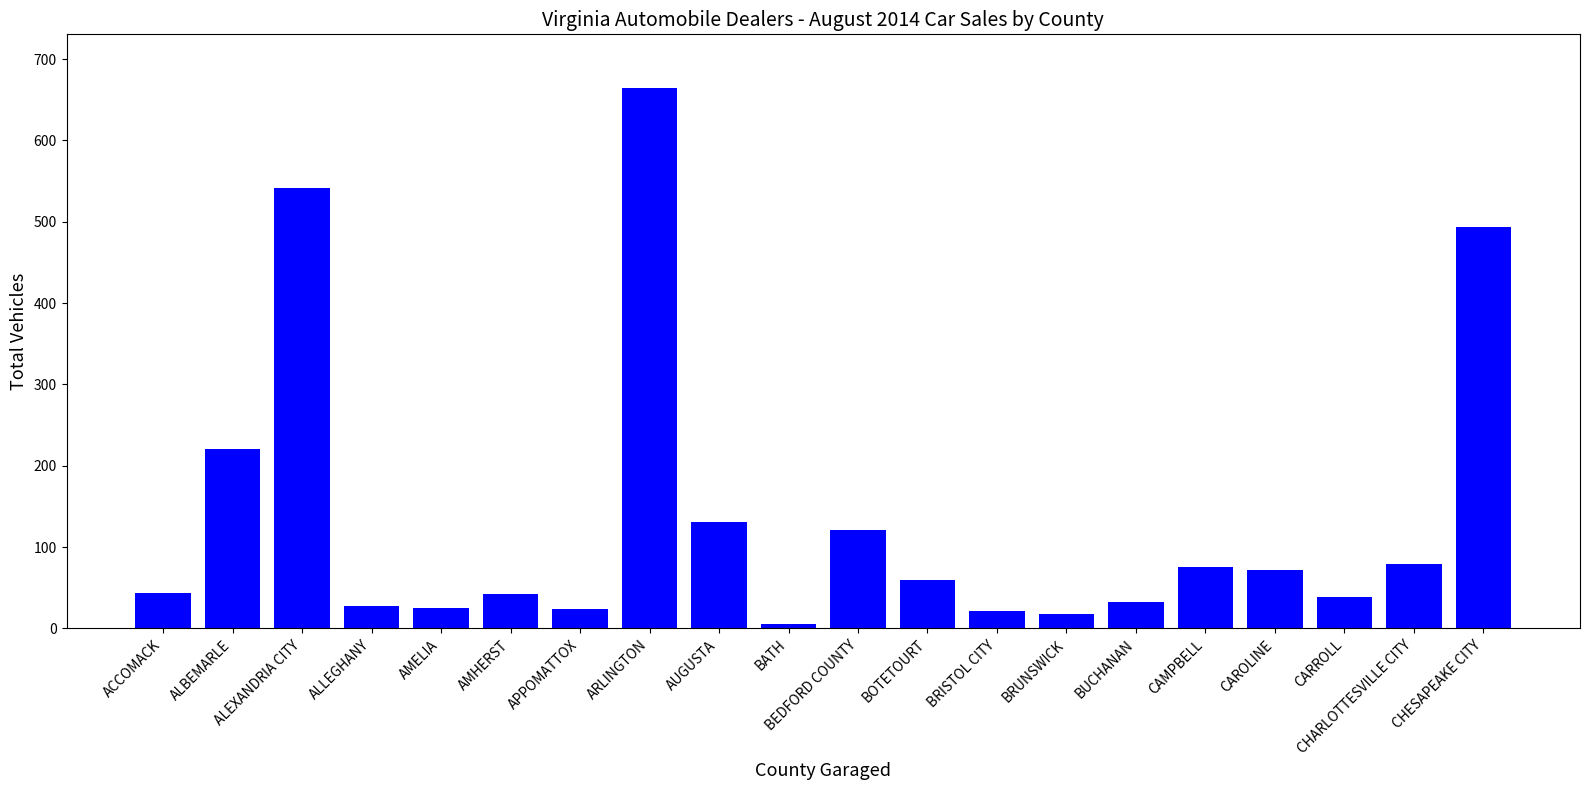

True or false: the data shows 72 at CAROLINE.

True